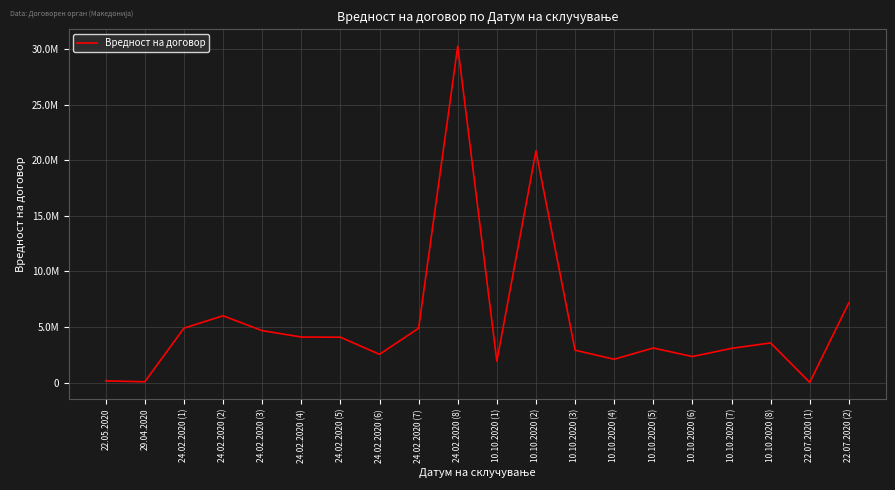

Approximately how many times larger is the value at 29.04.2020 compared to 22.05.2020?

0.5